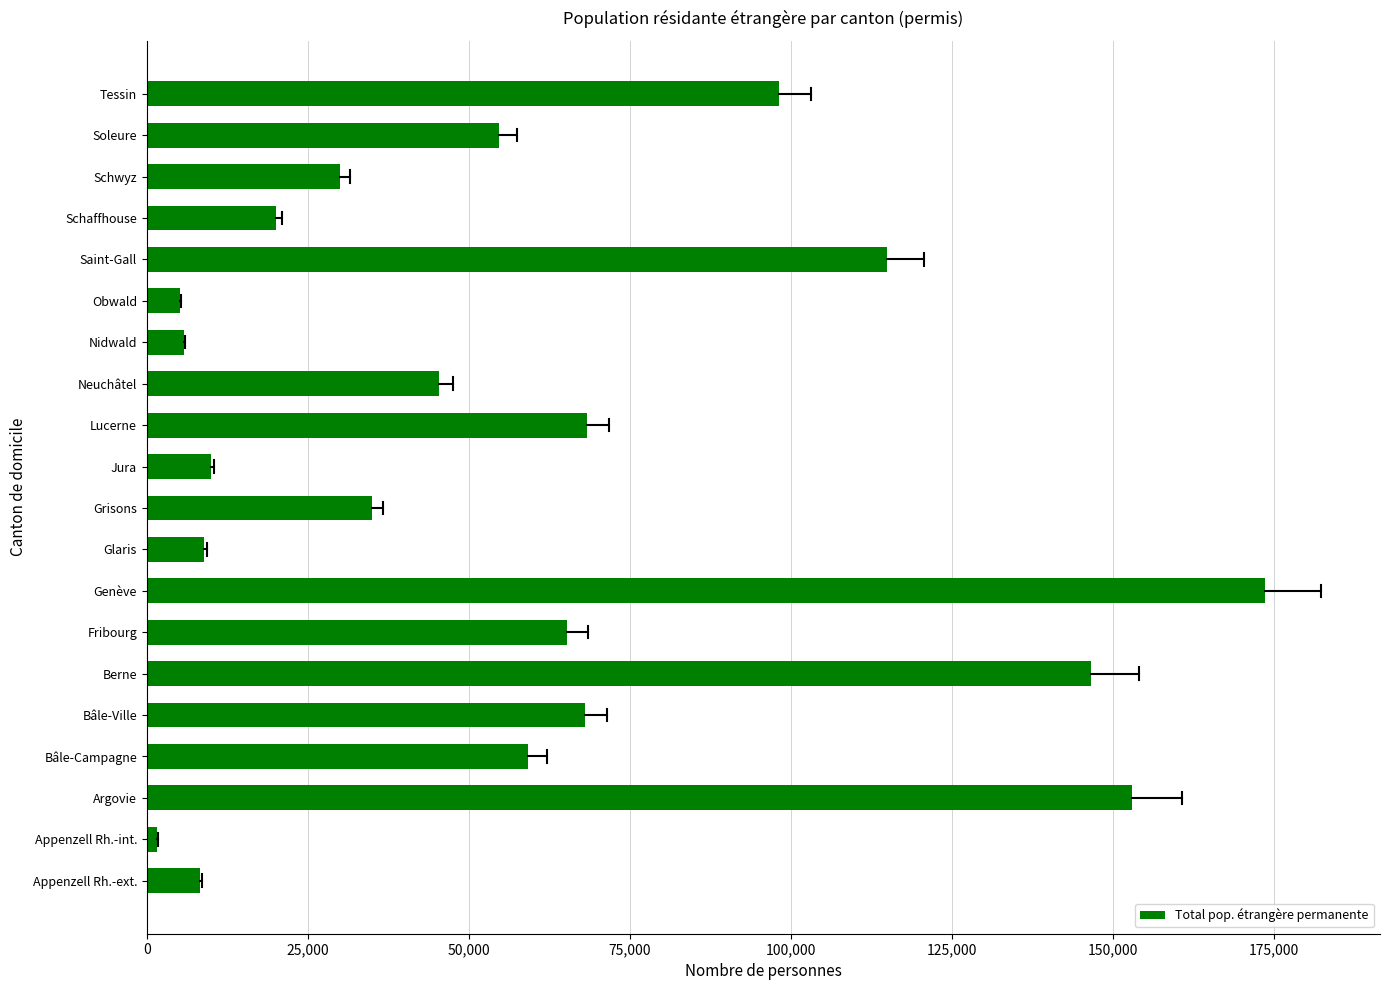

Approximately how many times larger is the value at Berne compared to Genève?

0.8